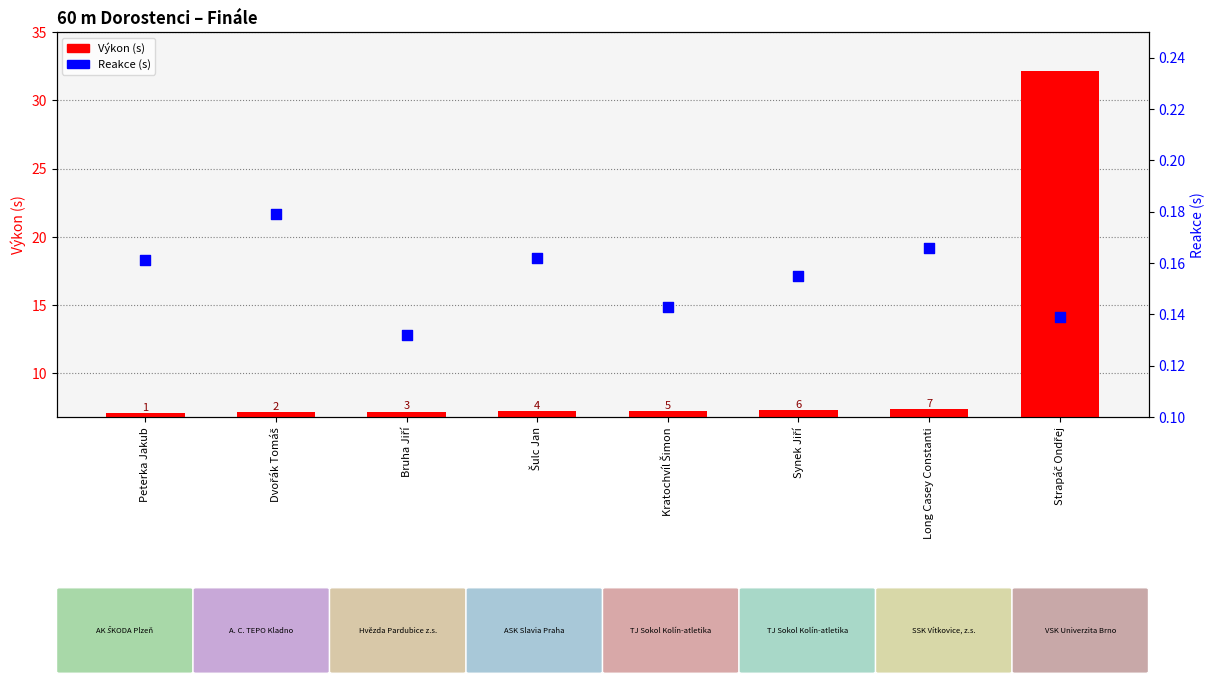

What are all the series names shown in the legend?

Výkon (s), Reakce (s)